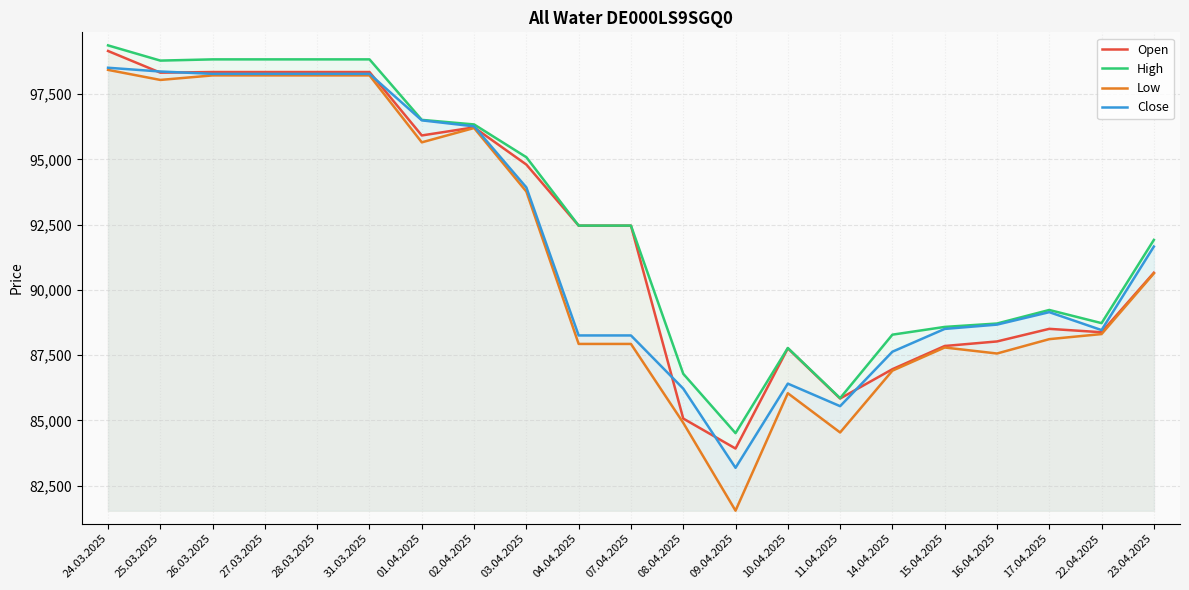

Reading left to right, extract all data points from this chart.

Open: 99152	98322	98346	98346	98346	98346	95916	96225	94800	92460	92460	85069	83920	87759	85836	86960	87849	88023	88506	88376	90655
High: 99367	98784	98831	98831	98831	98831	96513	96338	95082	92462	92462	86784	84509	87772	85850	88283	88580	88710	89229	88725	91913
Low: 98428	98043	98217	98217	98217	98217	95652	96201	93766	87928	87928	84905	81540	86039	84535	86904	87791	87561	88111	88306	90630
Close: 98510	98366	98276	98276	98276	98276	96495	96265	93924	88253	88253	86216	83181	86407	85543	87630	88503	88668	89145	88459	91659